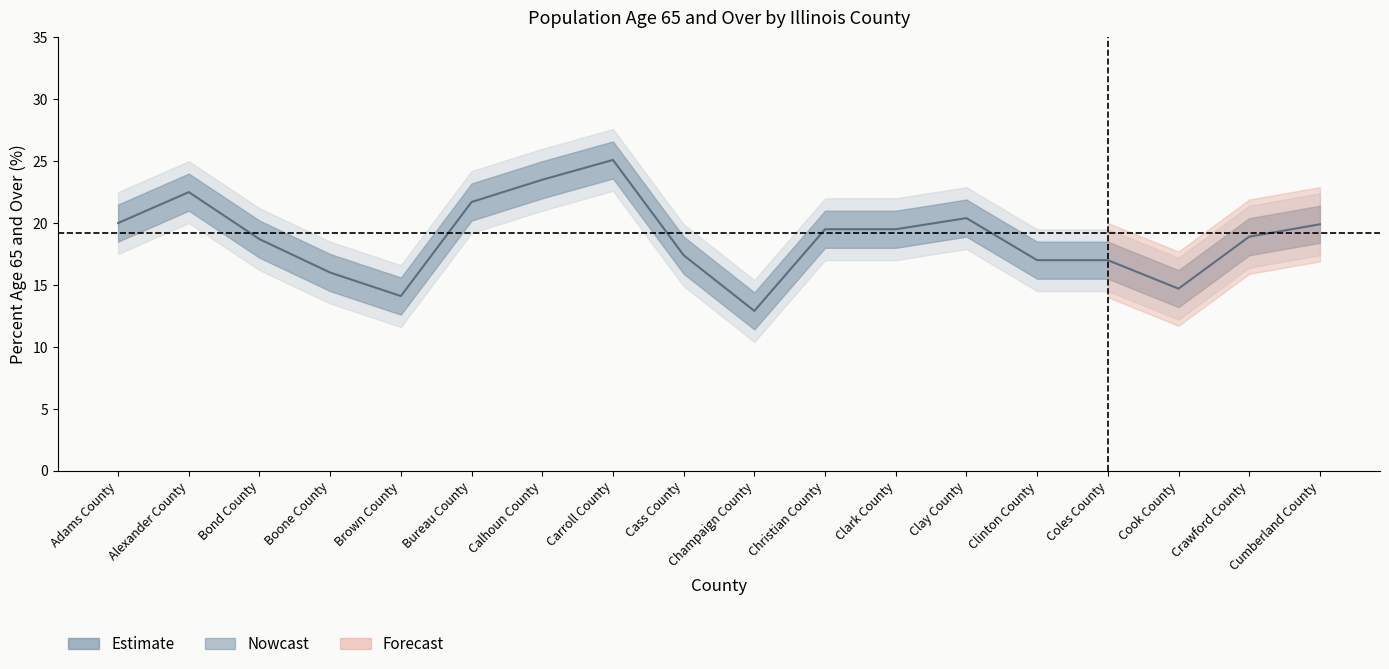

What is the difference between the Value (Percent) values at Coles County and Adams County?

3.0